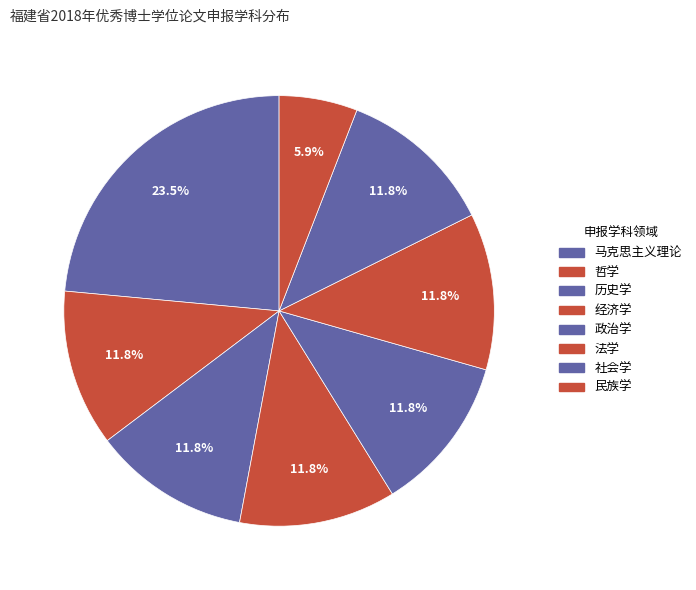

To the nearest percent, what is the difference between the 民族学 and 法学 slice percentages?

6%